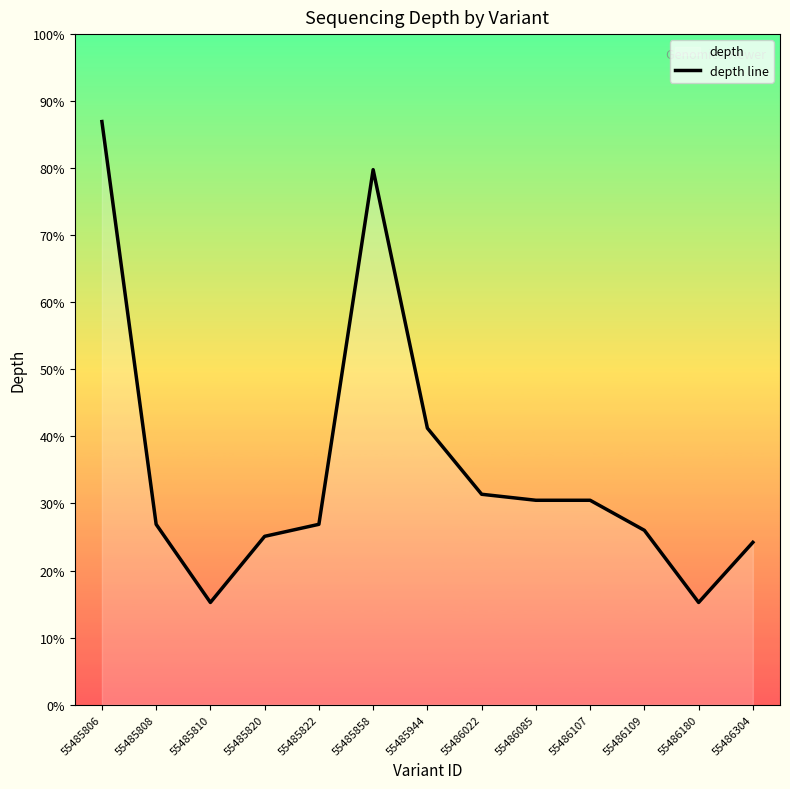

Does the chart have visible grid lines?

No